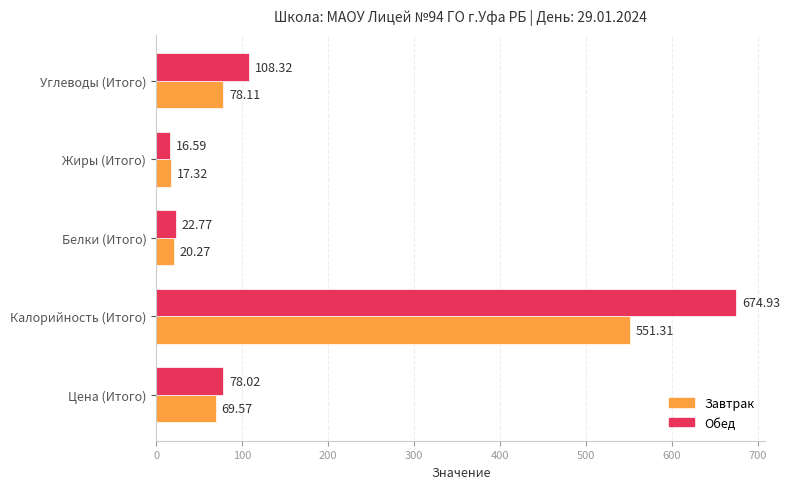

Is the value of Обед at Углеводы (Итого) greater than the value of Завтрак at Белки (Итого)?

Yes